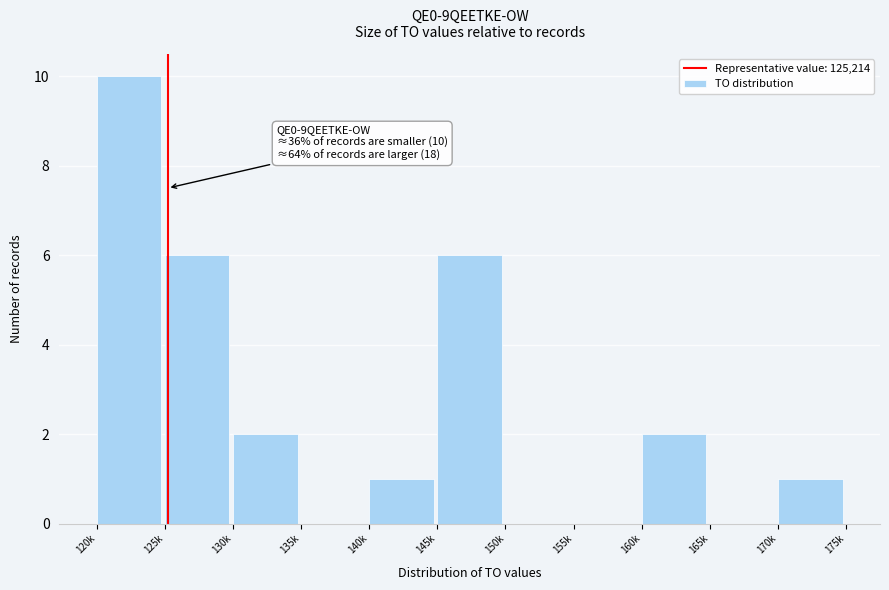

Reading left to right, extract all data points from this chart.

120k=10	125k=6	130k=2	135k=0	140k=1	145k=6	150k=0	155k=0	160k=2	165k=0	170k=1